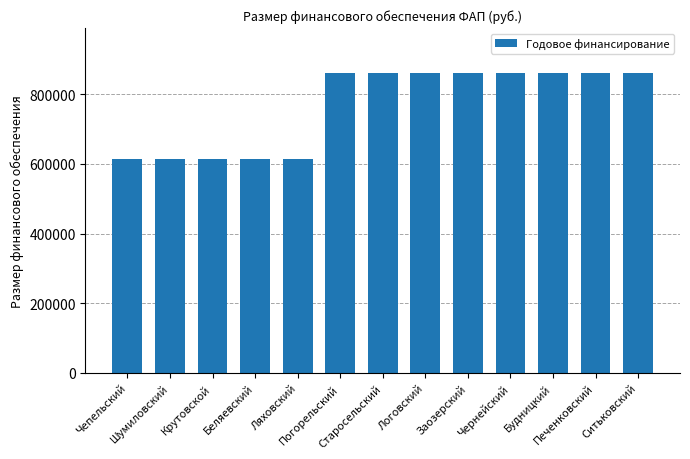

How many distinct data groups are displayed?

1